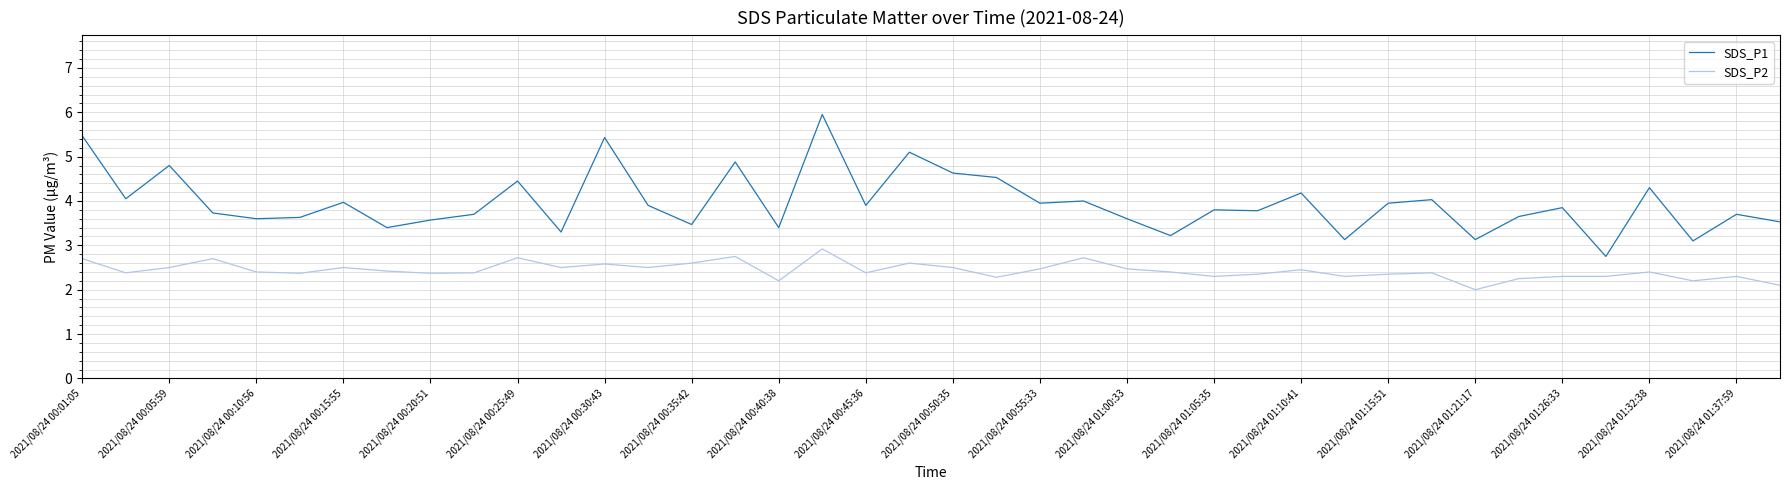

True or false: SDS_P2 and SDS_P1 cross at least once.

False